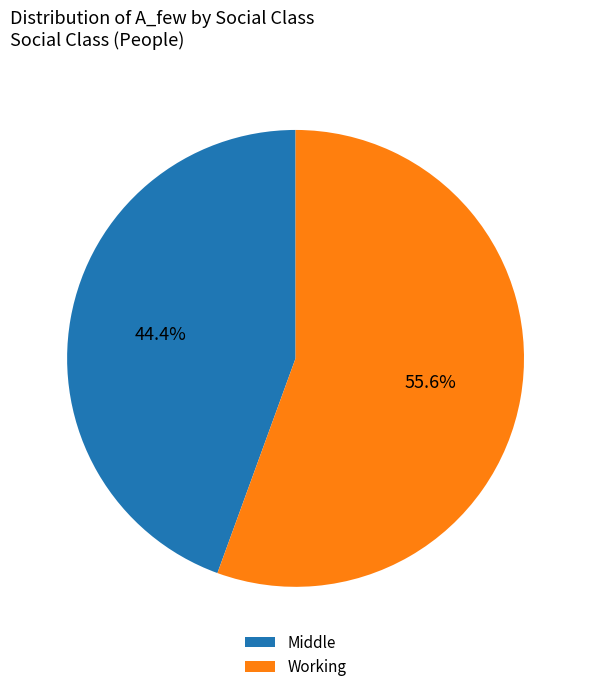

What is the smallest slice in the pie chart?

Middle